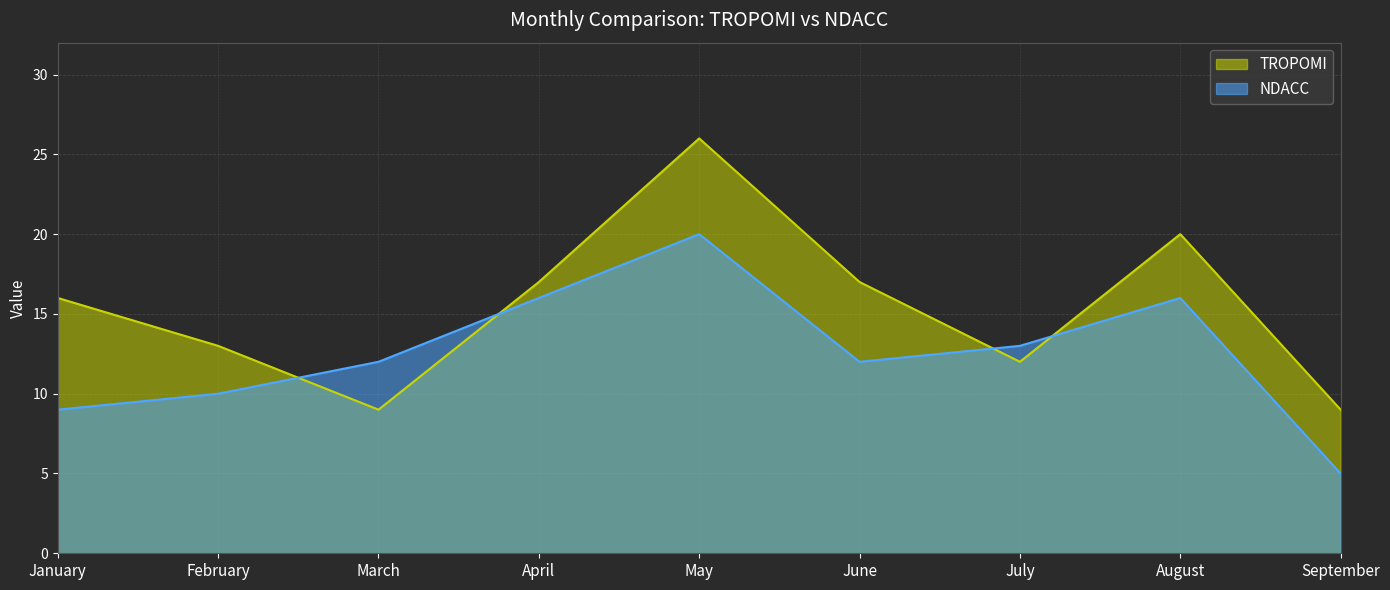

Reading left to right, what are all the values shown in this chart?

TROPOMI: 16	13	9	17	26	17	12	20	9
NDACC: 9	10	12	16	20	12	13	16	5